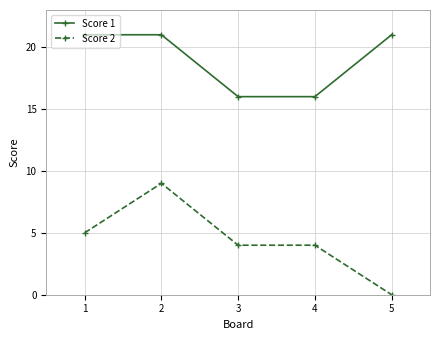

Is it true that Score 1 equals 21 at 1?

True